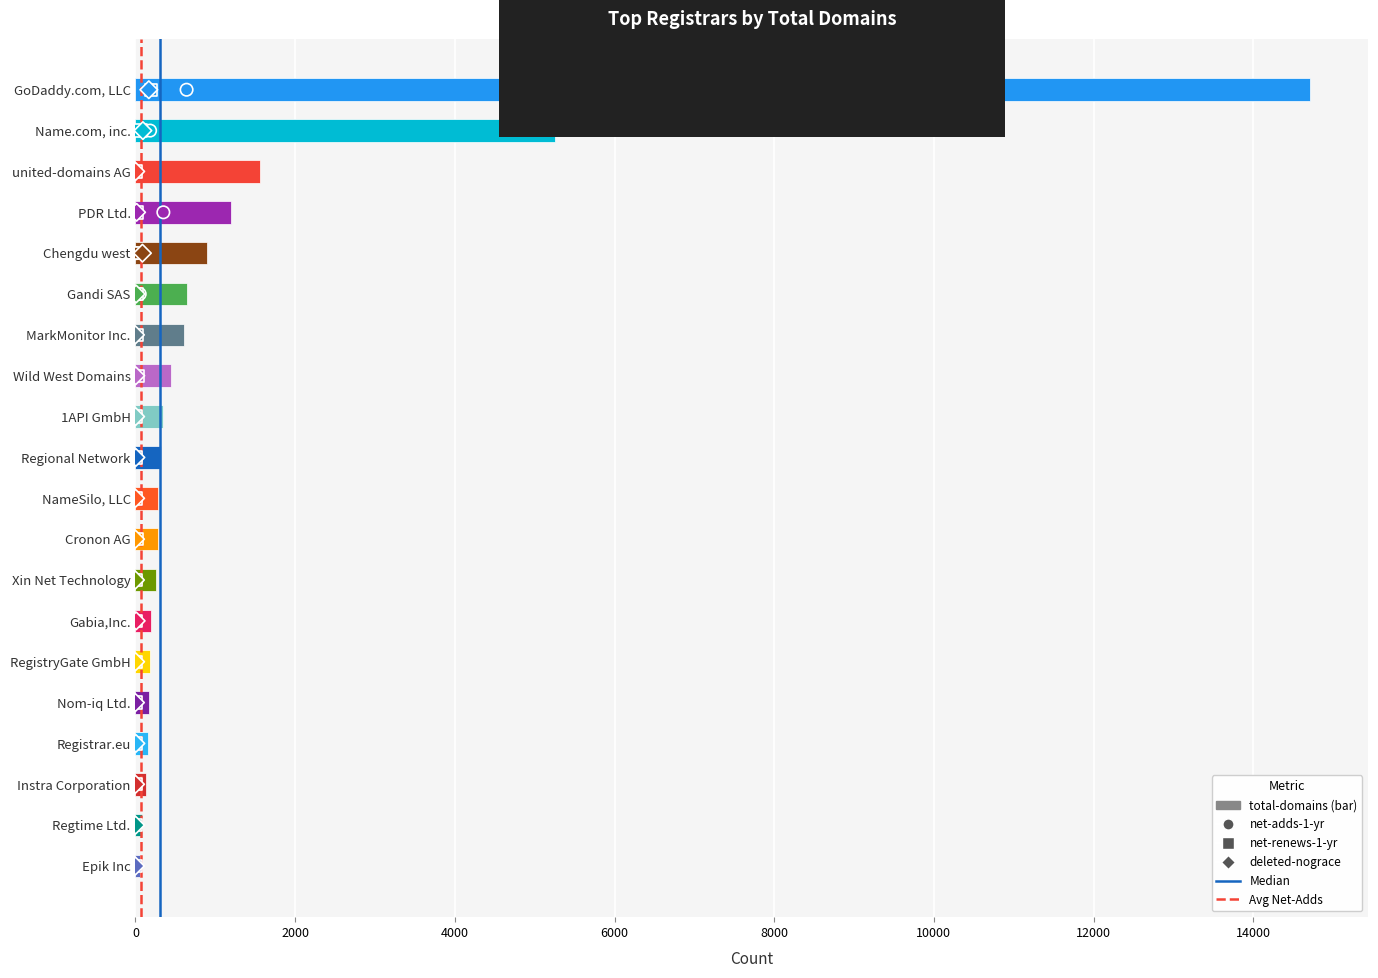

Which series has the largest Y range (max minus min)?

total-domains